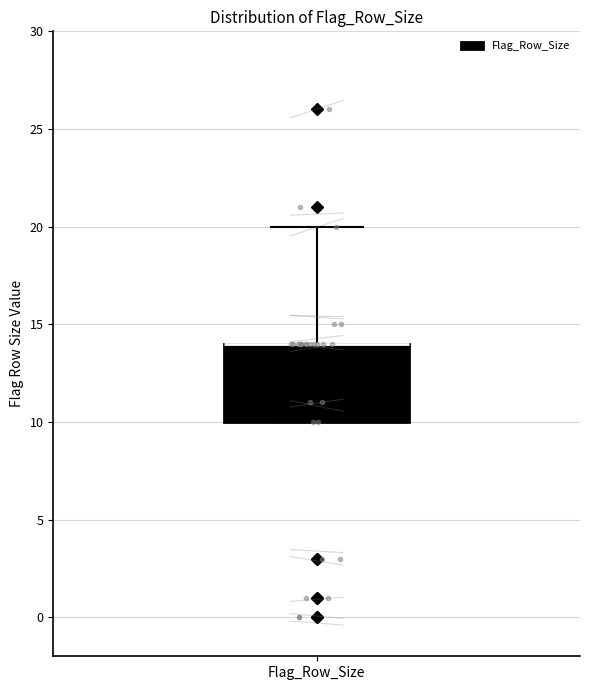

Transcribe this box plot: give where the median line is, the range the box spans, and where the two whiskers end, as read against the y-axis. The values are not printed on the chart, so give them approximately, as read against the axis.

median 14 (drawn on the box's upper edge), box 10 to 14, whiskers 10 to 20